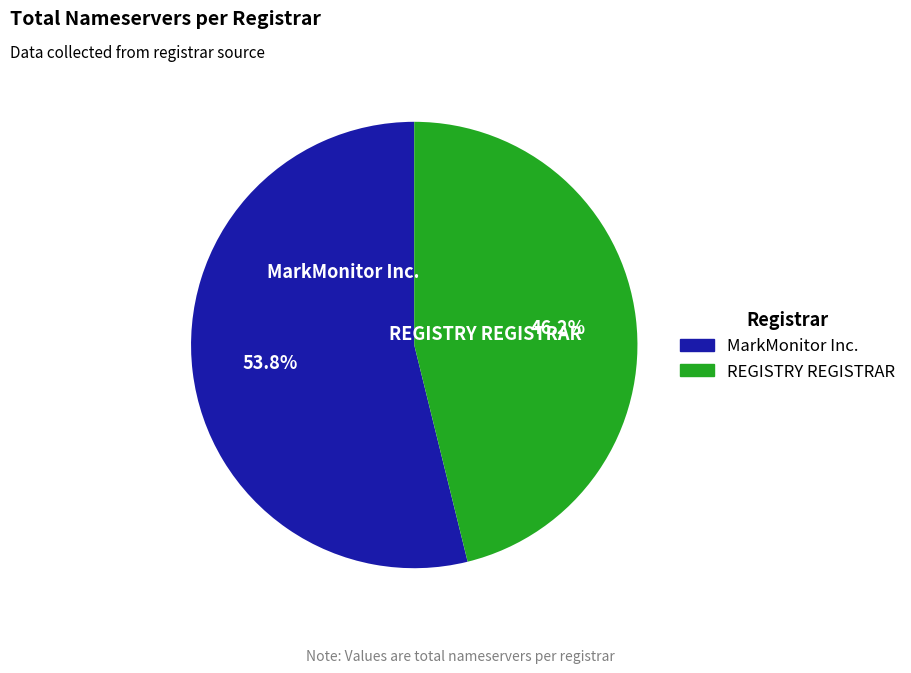

To the nearest percent, what percentage of the pie is MarkMonitor Inc.?

54%